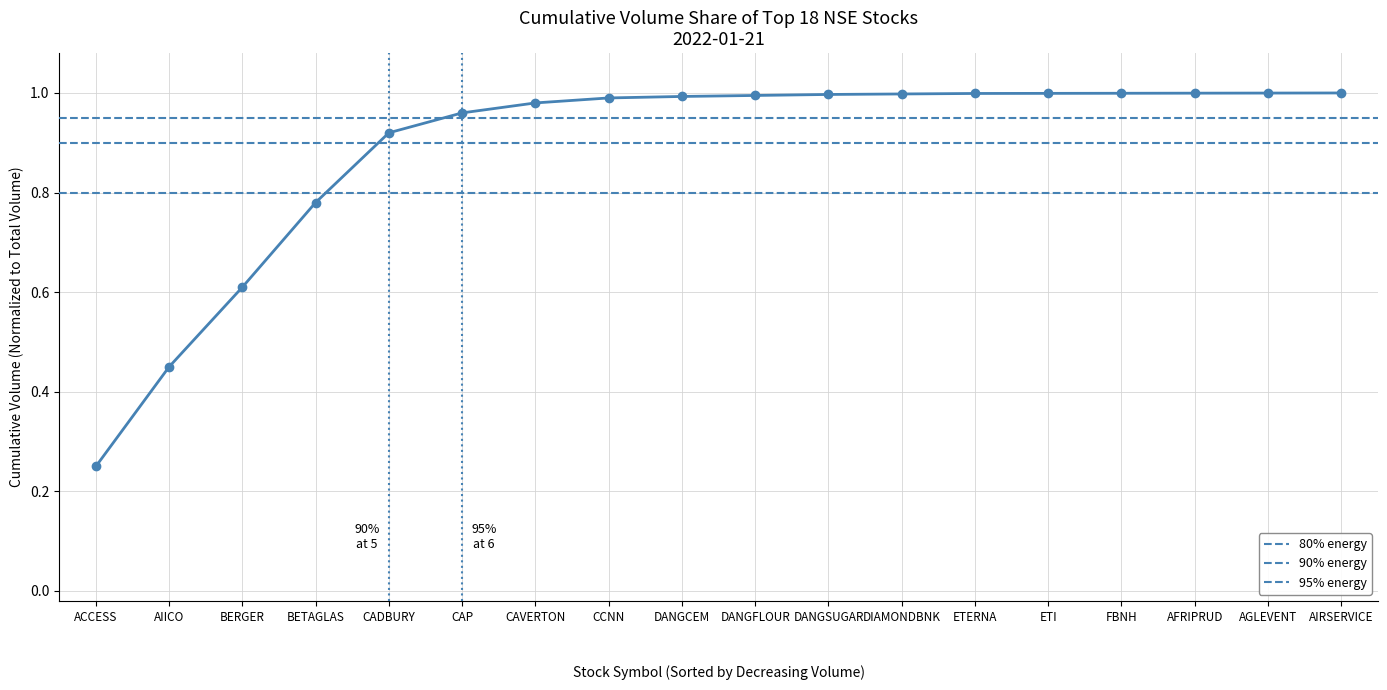

What is the sum of all values?

15.9